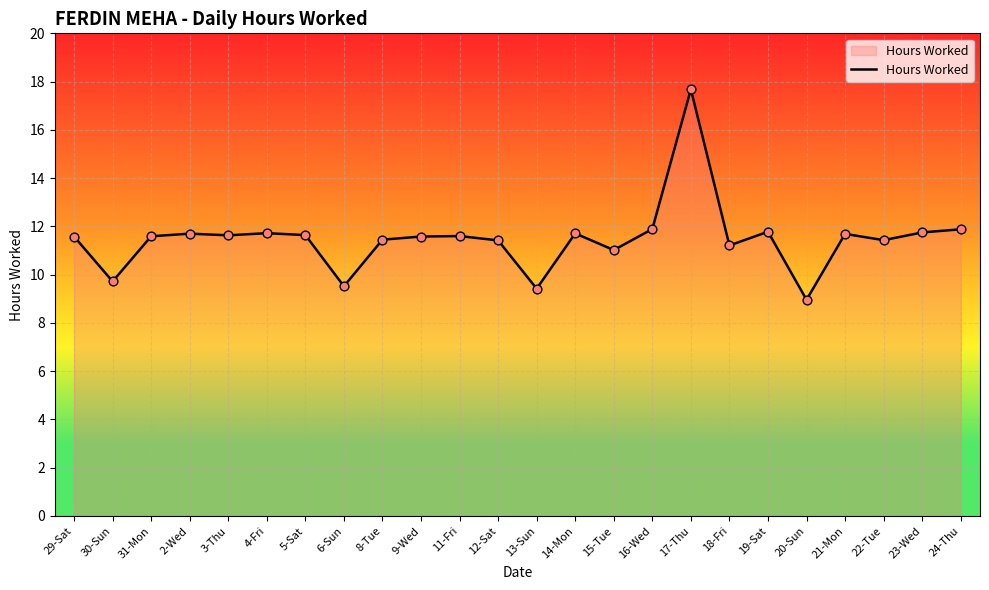

Which has a higher value, 23-Wed or 31-Mon?

23-Wed